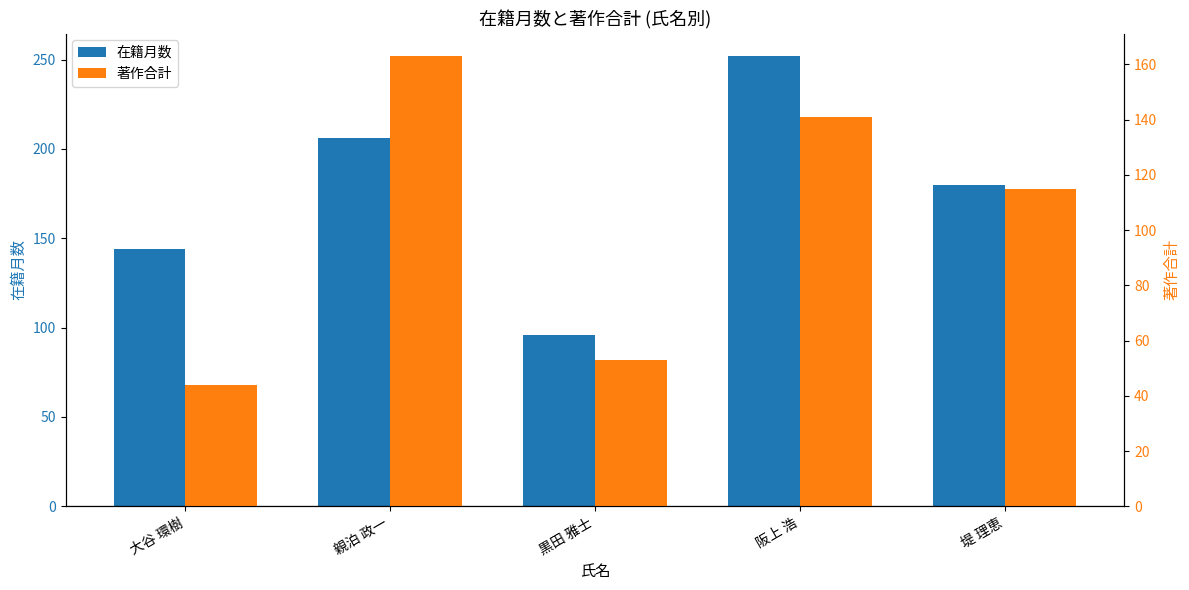

What is the value of the 著作合計 bar at the 2nd from the left?

163